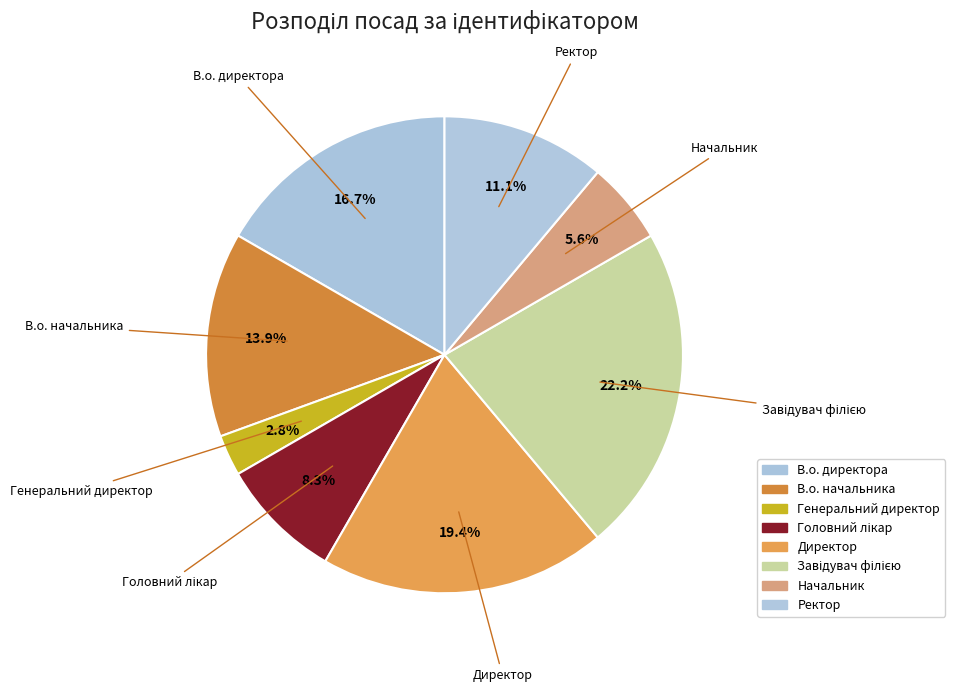

Is there any slice that represents more than half of the pie?

No